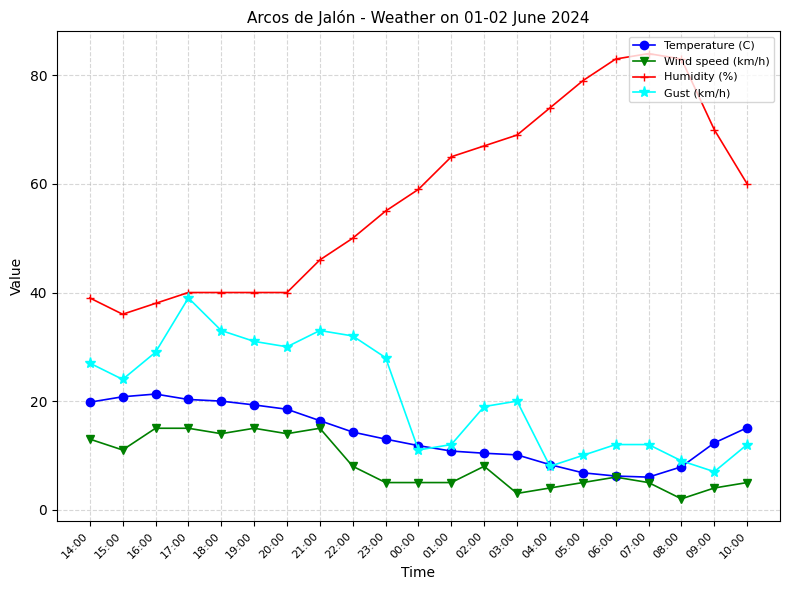

In Gust (km/h), how many points are lower than both neighbors (excluding endpoints)?

5